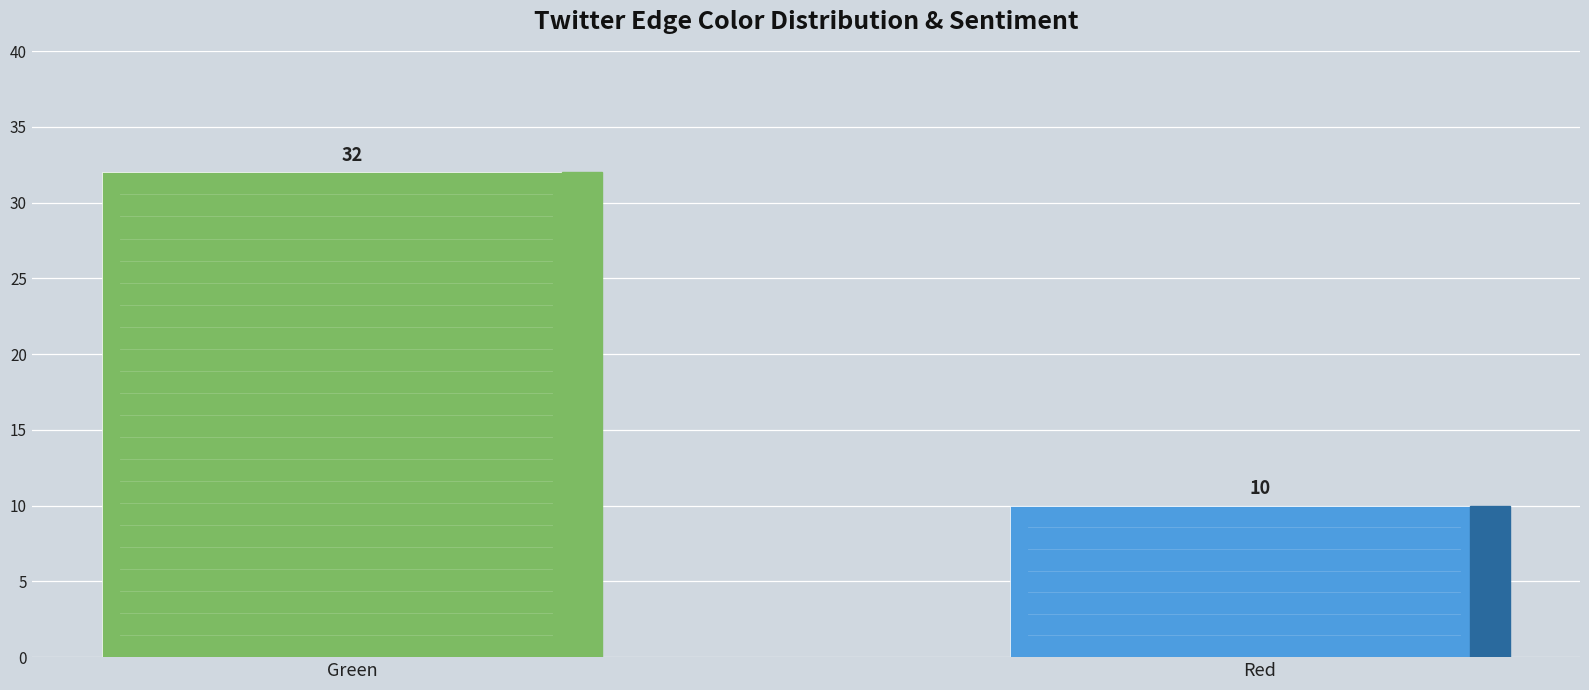

What is the value of the 2nd bar from the left?

10